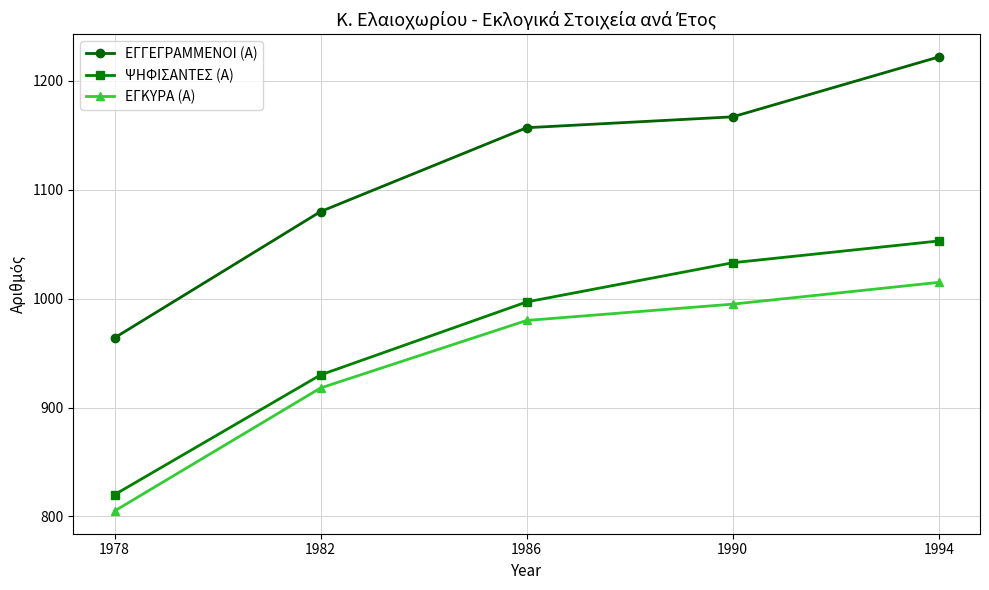

Is the value of ΨΗΦΙΣΑΝΤΕΣ (Α) at 1986 greater than the value of ΕΓΓΕΓΡΑΜΜΕΝΟΙ (Α) at 1978?

Yes